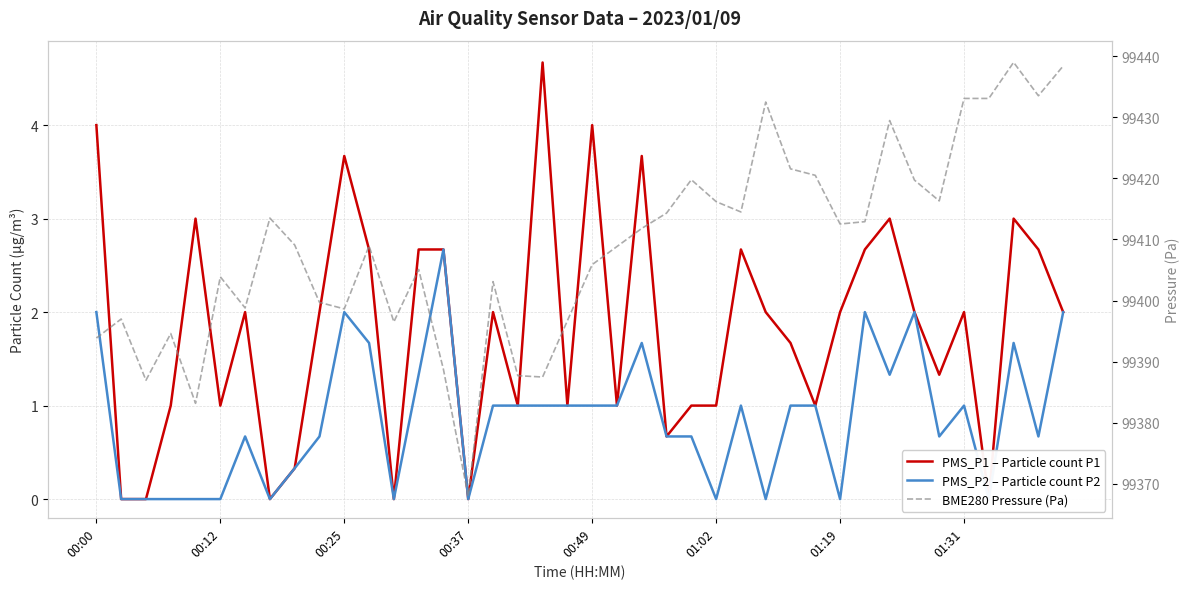

True or false: BME280 Pressure (Pa) and PMS_P2 – Particle count P2 cross at least once.

False